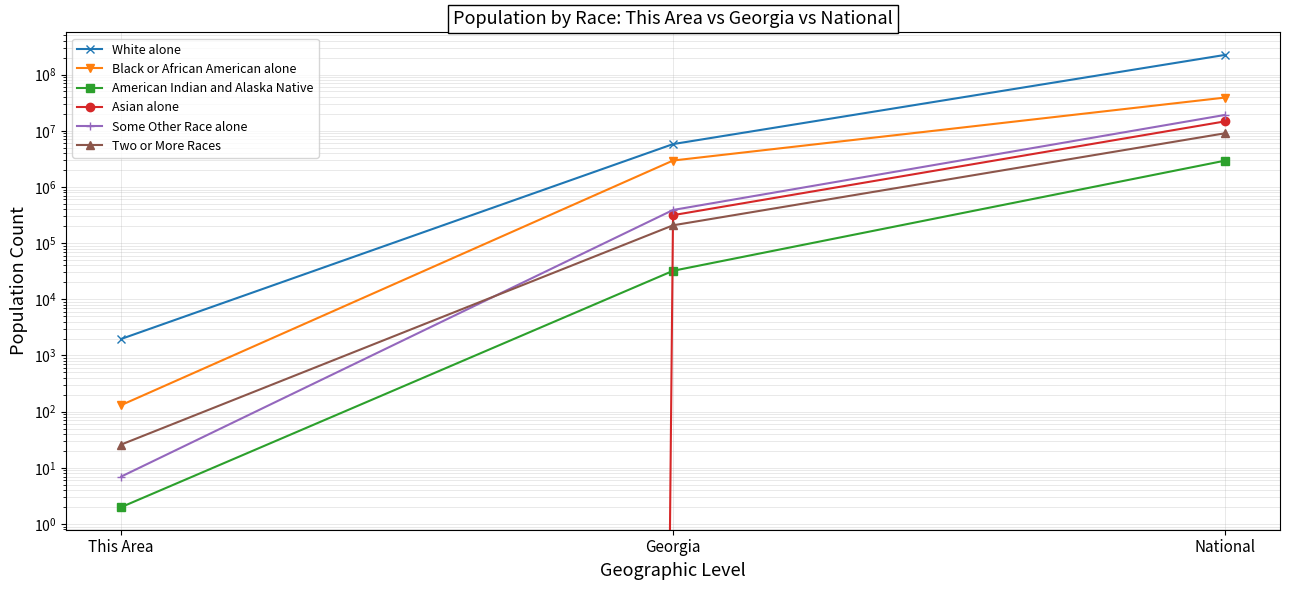

How many values in the White alone series exceed 5787440?

1